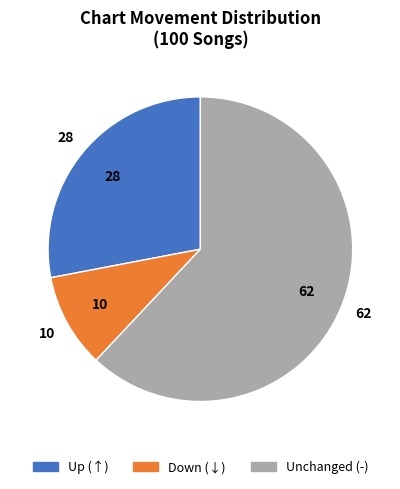

Do Up (↑) and Down (↓) together represent more than half of the pie?

No